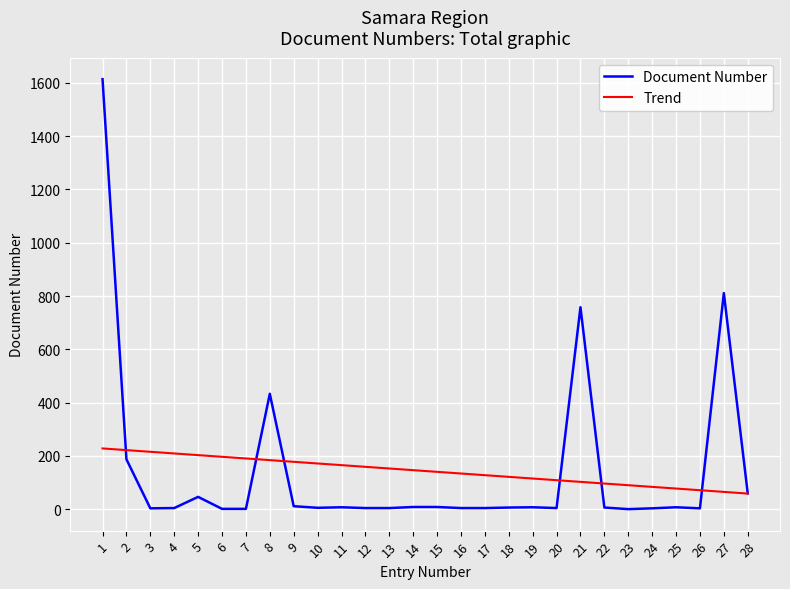

What is the highest value of the Document Number series?

1614.0